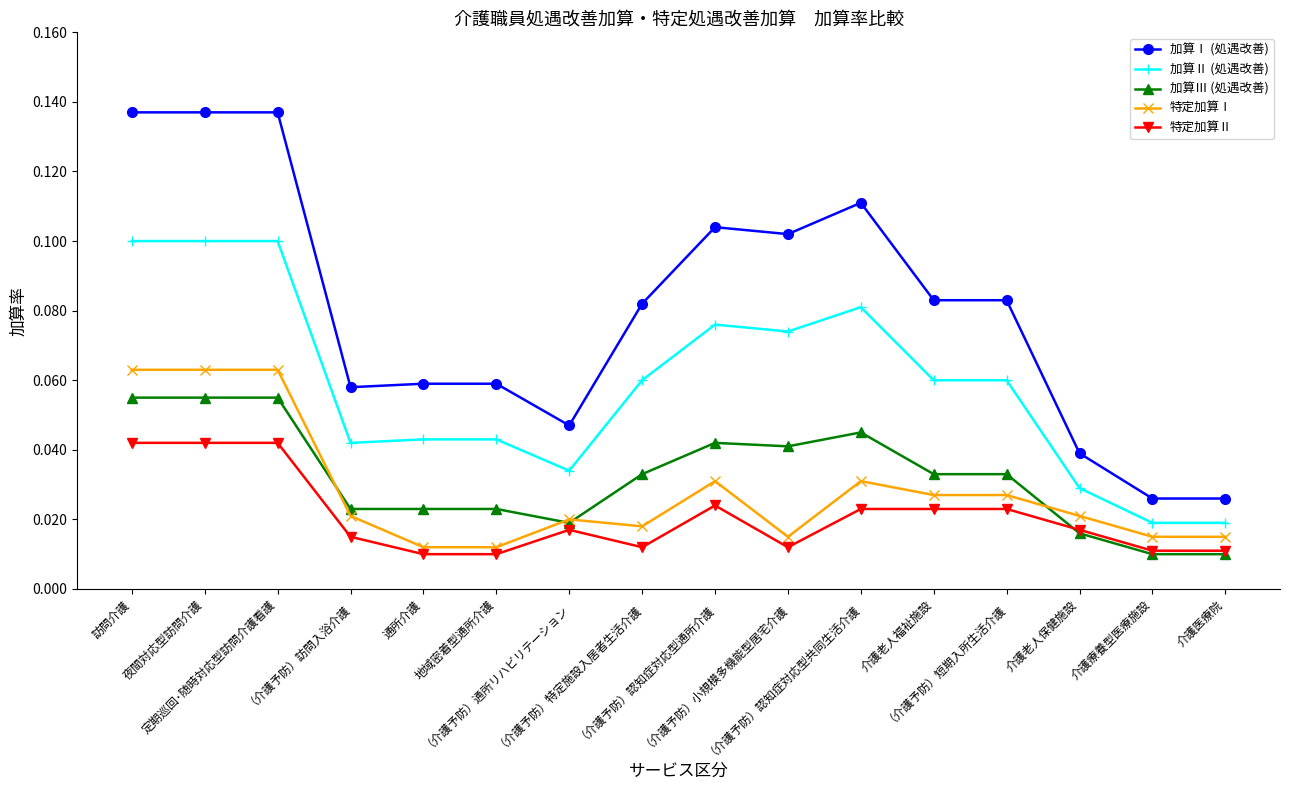

True or false: 加算Ⅰ (処遇改善) and 特定加算Ⅰ intersect in this chart.

False